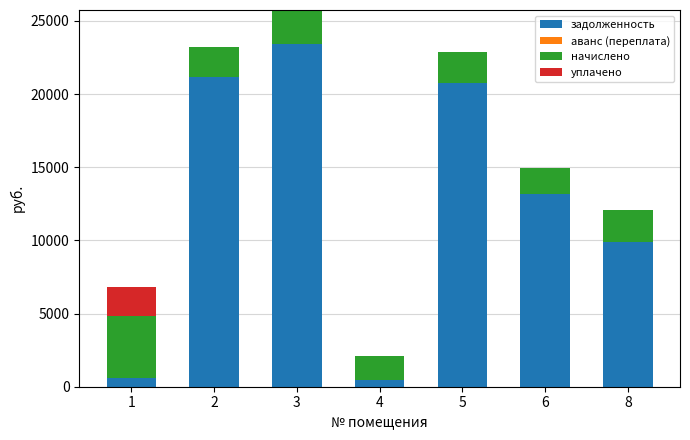

What is the total value across all series at 6?

14934.6